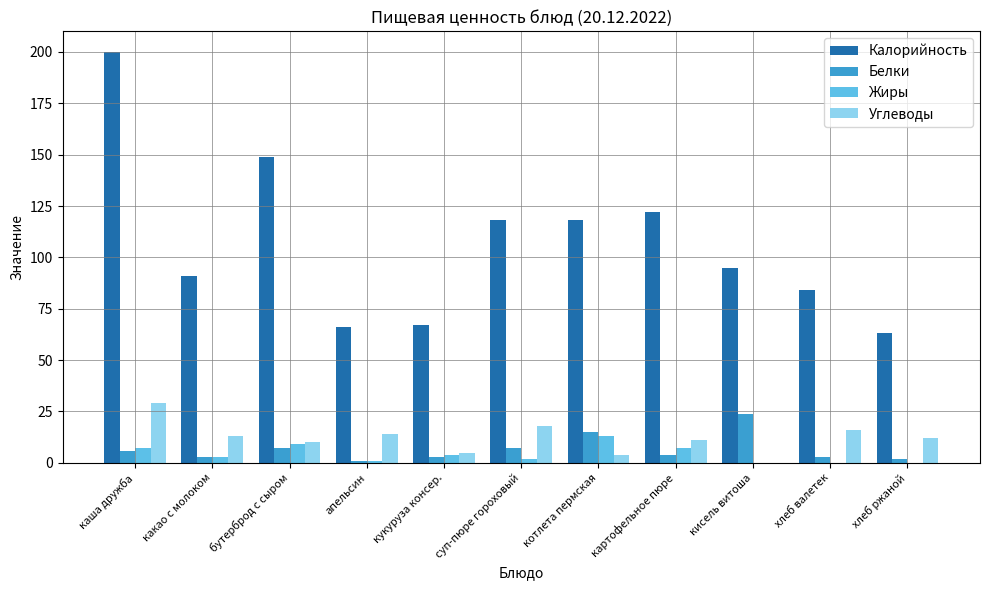

Count the number of categories in the chart.

11